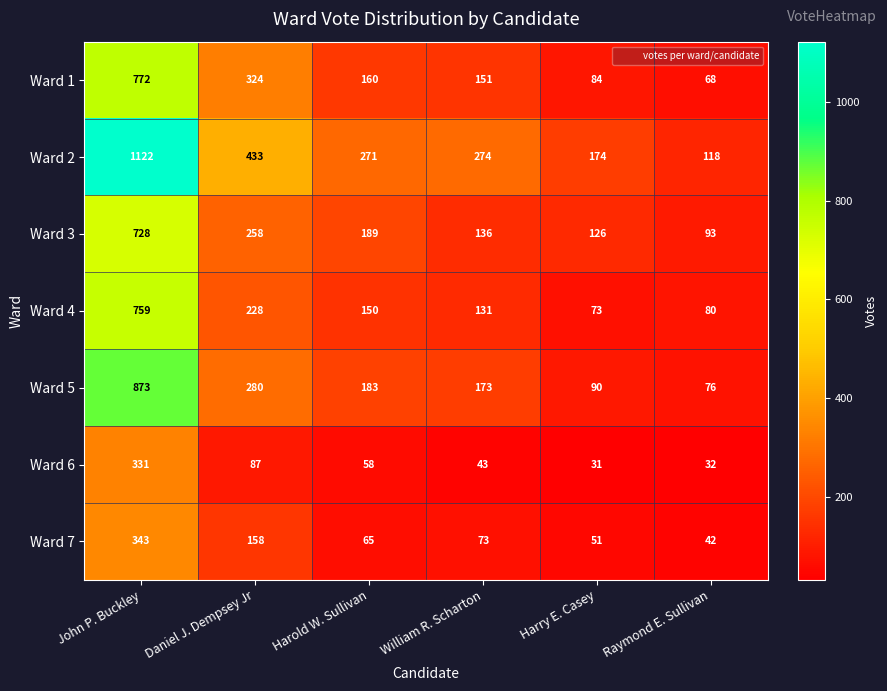

Which label corresponds to the smallest value in the chart?

Harry E. Casey